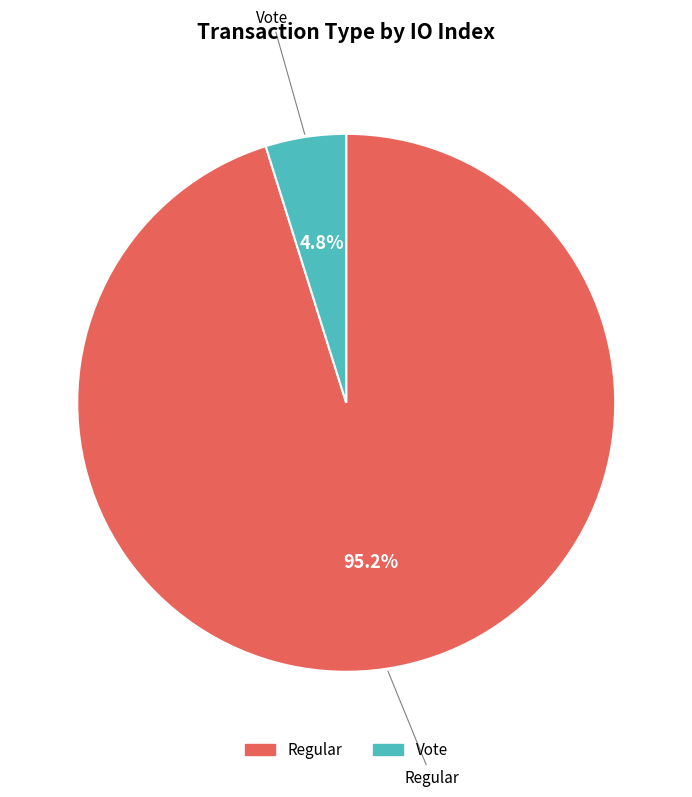

Is there a majority slice in this chart?

Yes